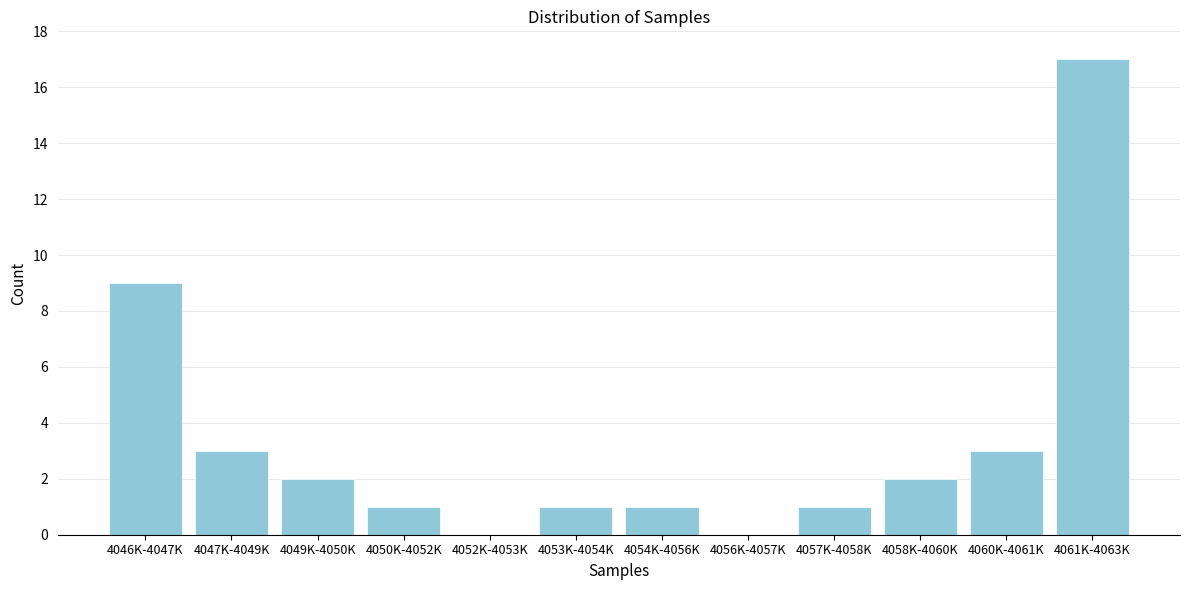

Reading left to right, list all the values displayed in this chart.

4046K-4047K=9	4047K-4049K=3	4049K-4050K=2	4050K-4052K=1	4052K-4053K=0	4053K-4054K=1	4054K-4056K=1	4056K-4057K=0	4057K-4058K=1	4058K-4060K=2	4060K-4061K=3	4061K-4063K=17